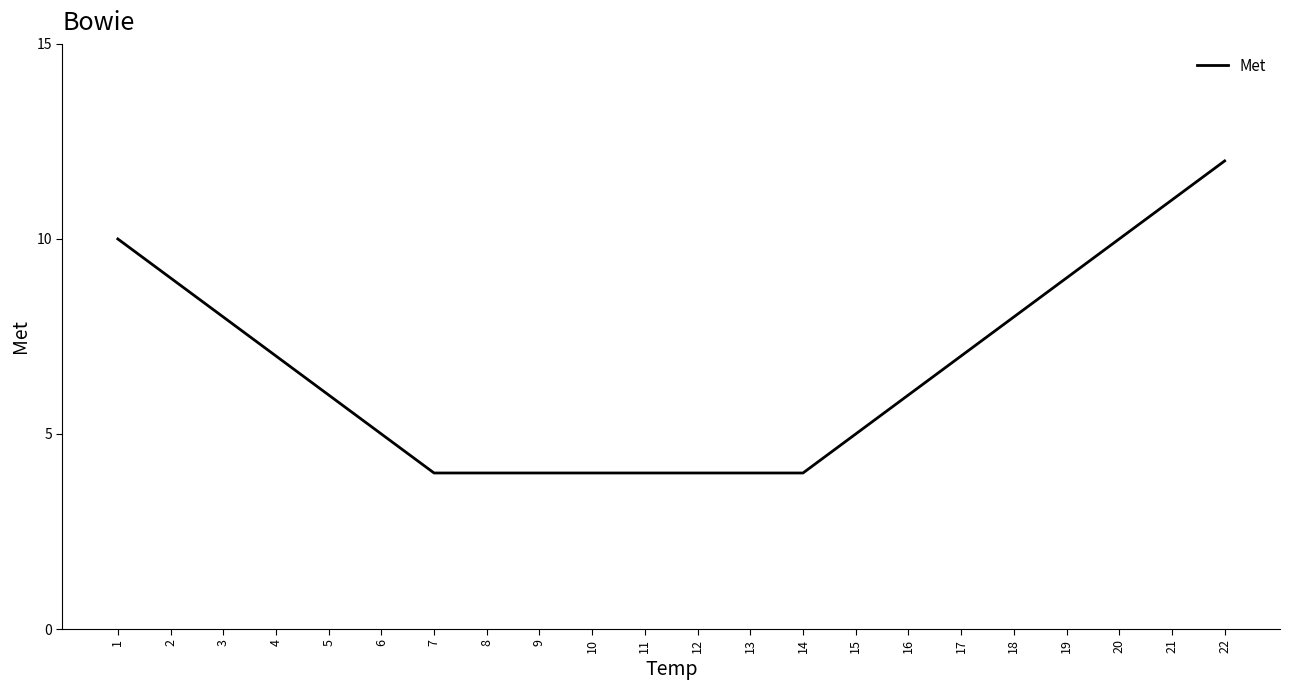

The chart shows a value of 8 at 18. True or false?

True